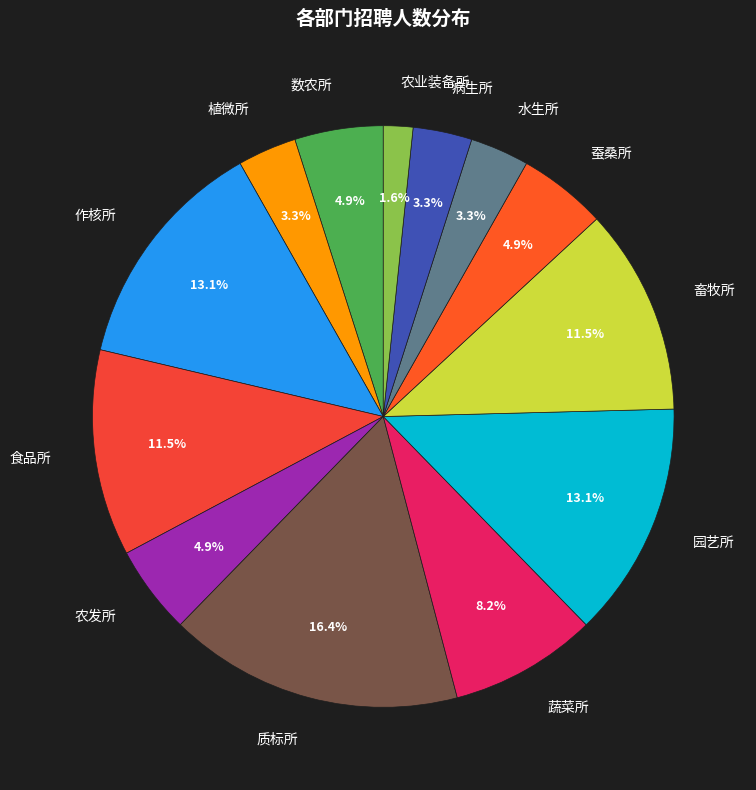

Count the number of slices in the pie.

13